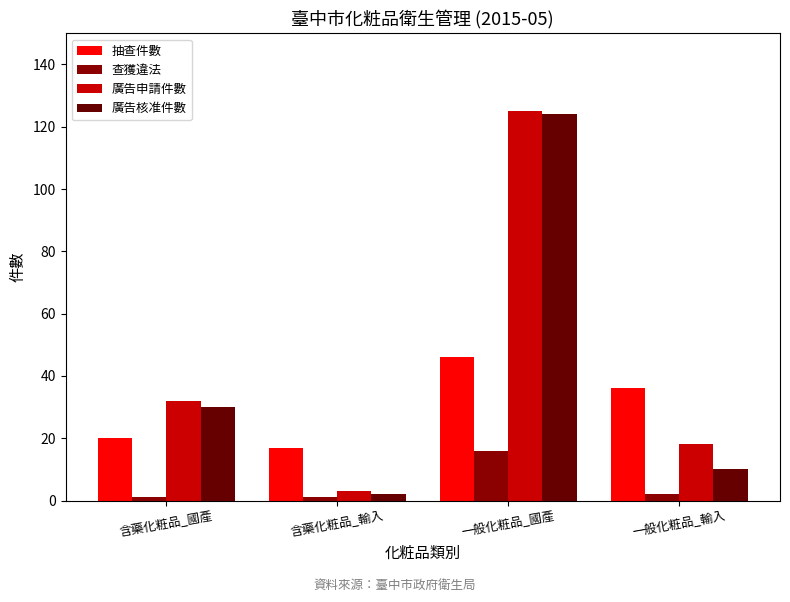

Does the chart contain any negative values?

No